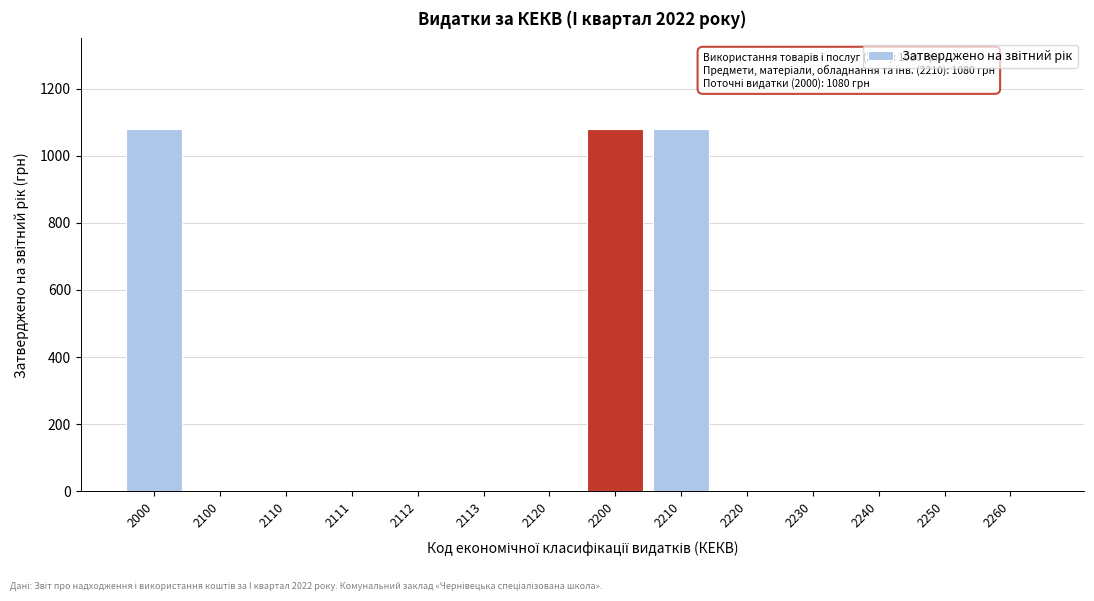

Reading left to right, transcribe all the data shown in this chart.

2000=1080	2100=0	2110=0	2111=0	2112=0	2113=0	2120=0	2200=1080	2210=1080	2220=0	2230=0	2240=0	2250=0	2260=0